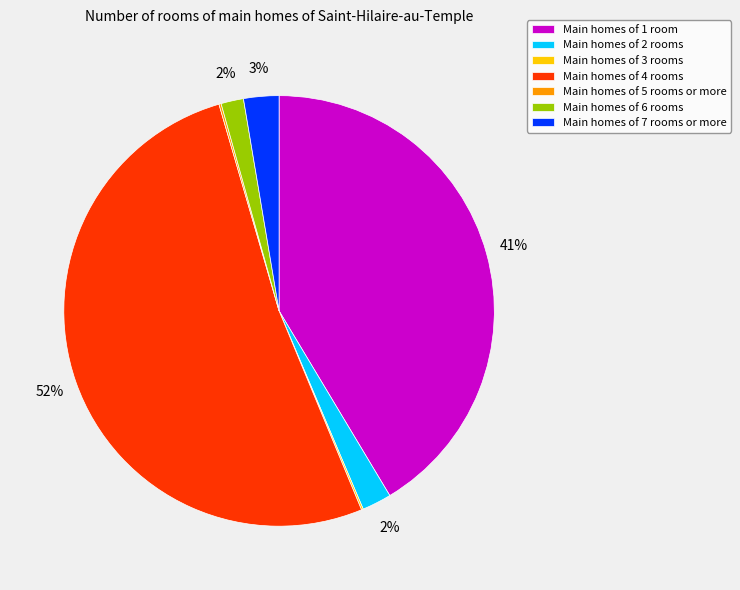

Is there a majority slice in this chart?

Yes